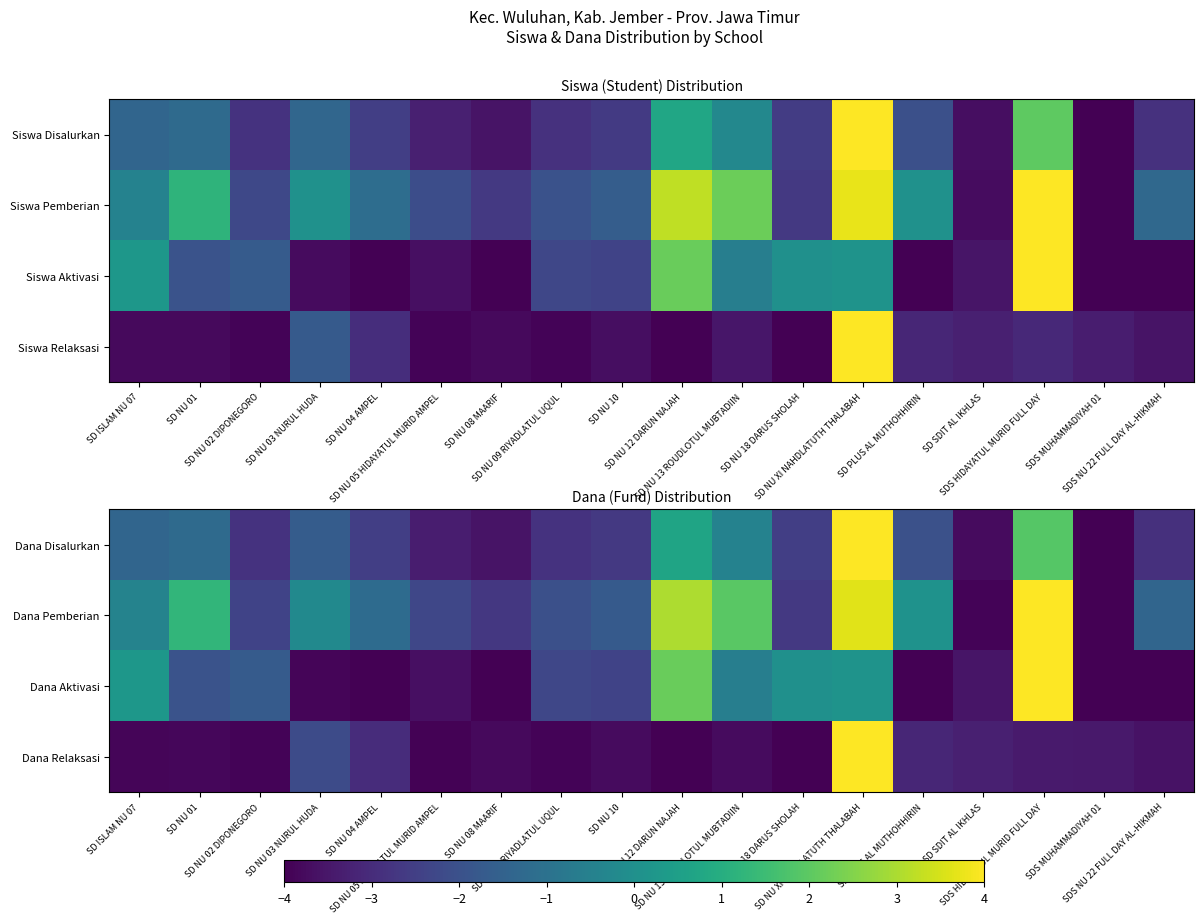

Is it true that Dana Pemberian equals -2.9 at SD NU 09 RIYADLATUL UQUL?

False